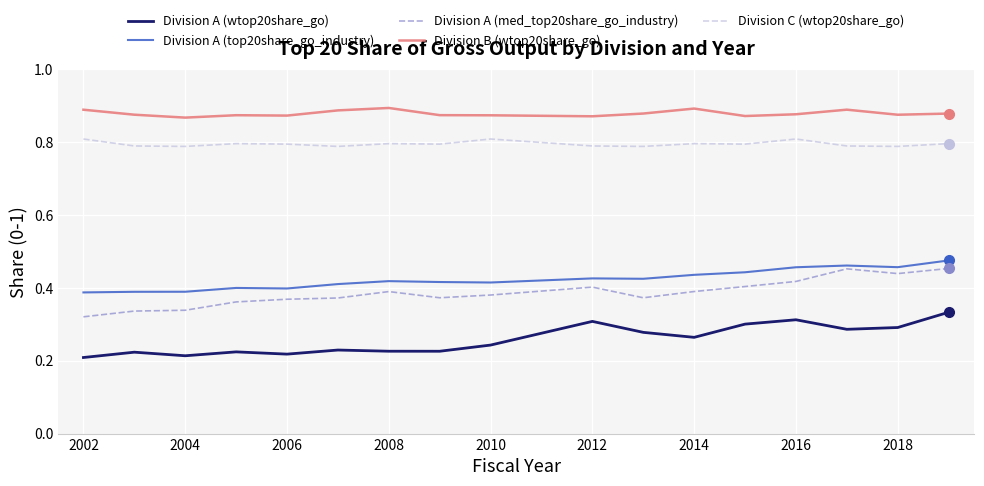

What are all the series names shown in the legend?

Division A (wtop20share_go), Division A (top20share_go_industry), Division A (med_top20share_go_industry), Division B (wtop20share_go), Division C (wtop20share_go)